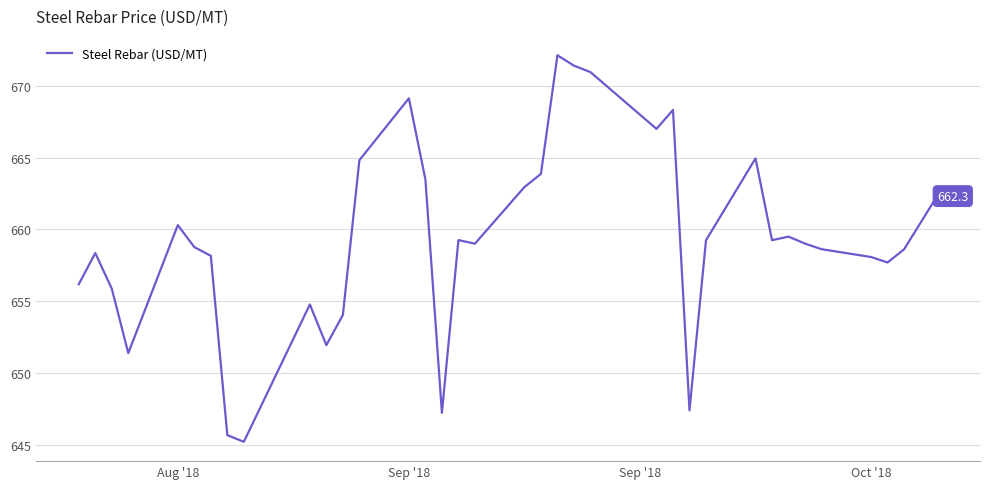

How many interior local valleys (lower than both neighbors) does the data have?

9